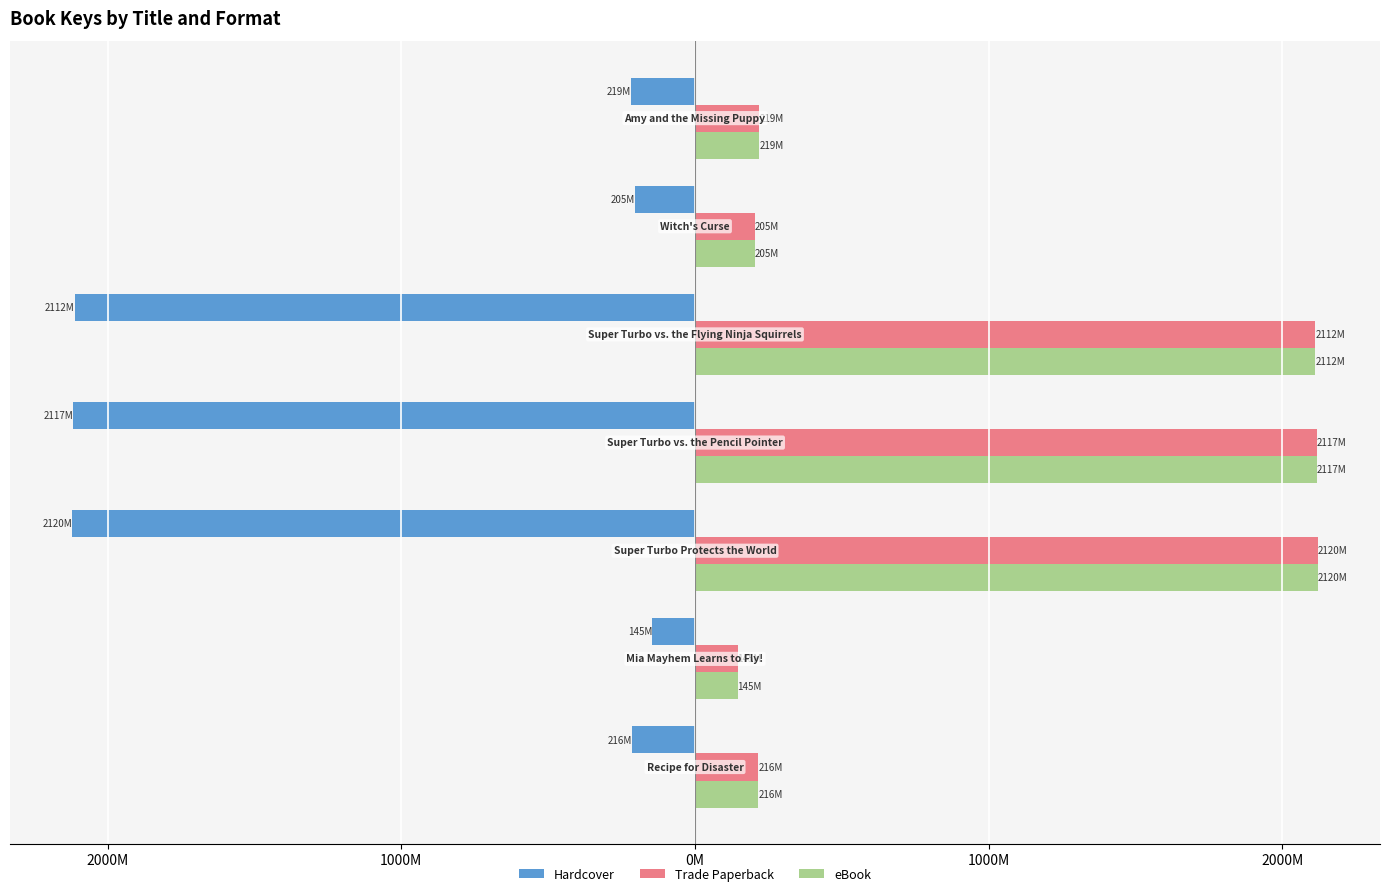

What is the lowest value of the eBook series?

145.0